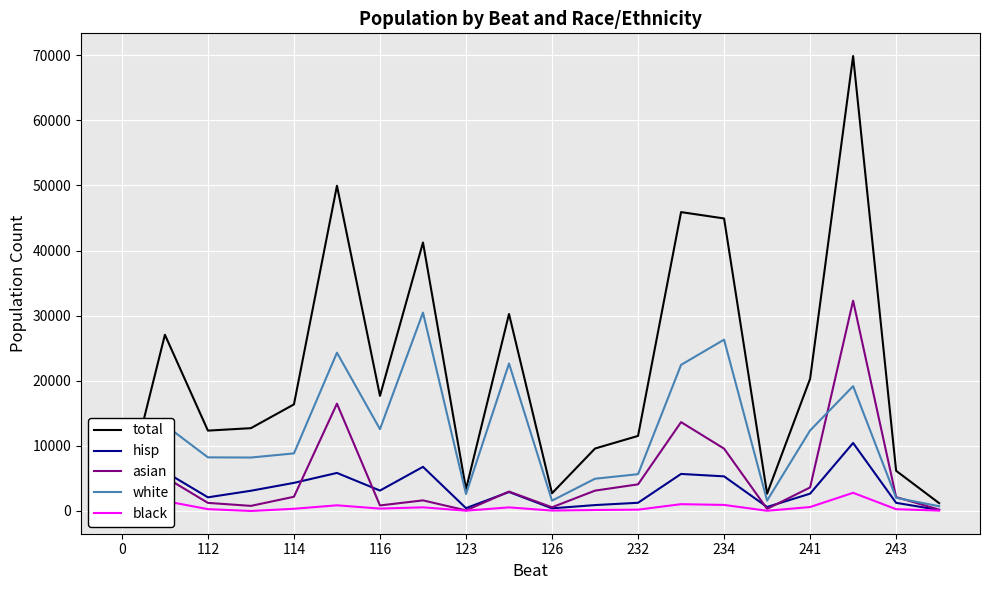

What is the maximum value shown in the chart?

69871